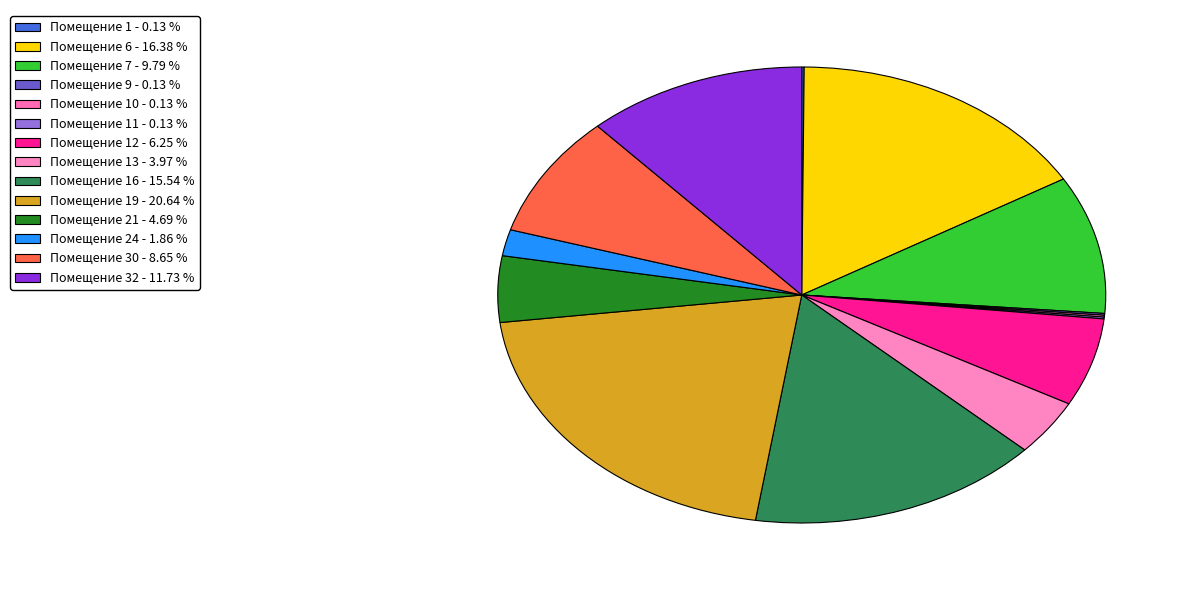

To the nearest percent, what is the average slice percentage?

7%